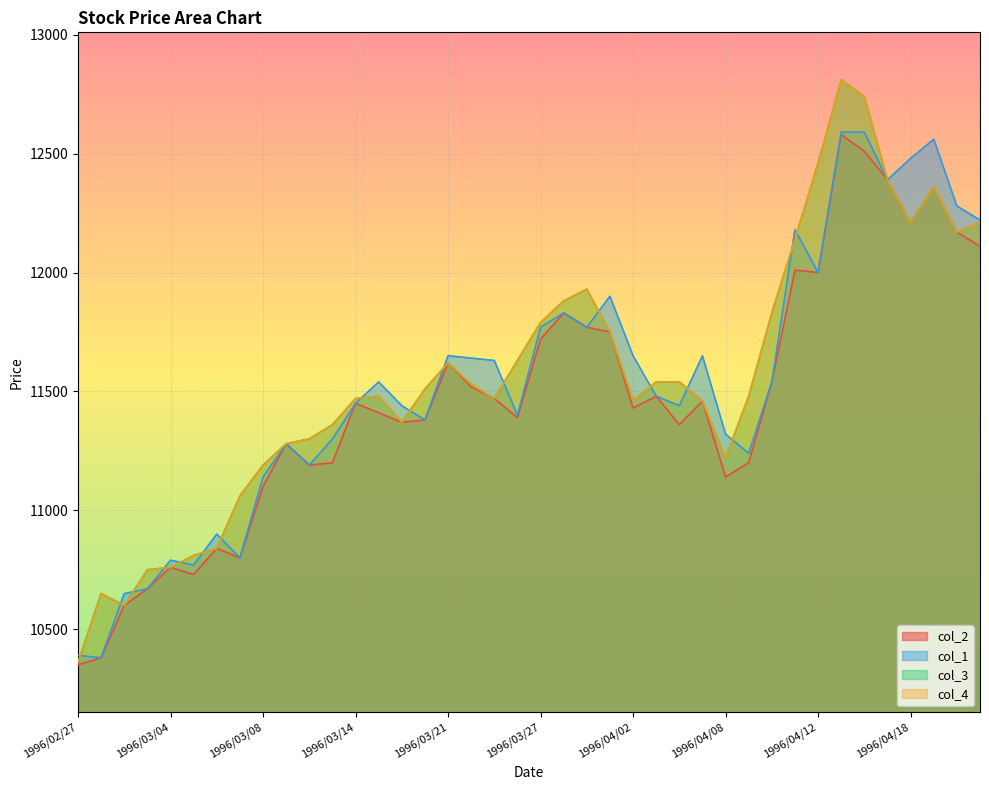

What is the sum of the col_2 values at 1996/04/04 and 1996/03/22?

22880